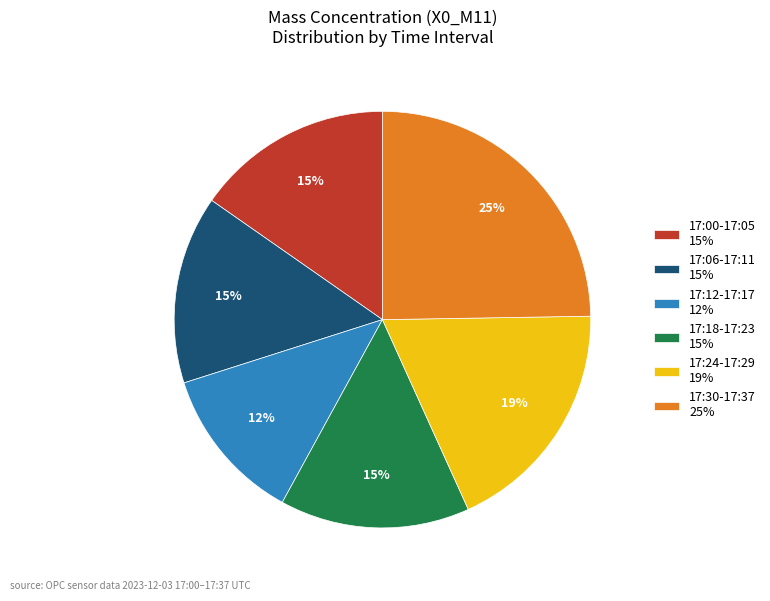

Which has a higher value, 17:00-17:05 15% or 17:24-17:29 19%?

17:24-17:29 19%